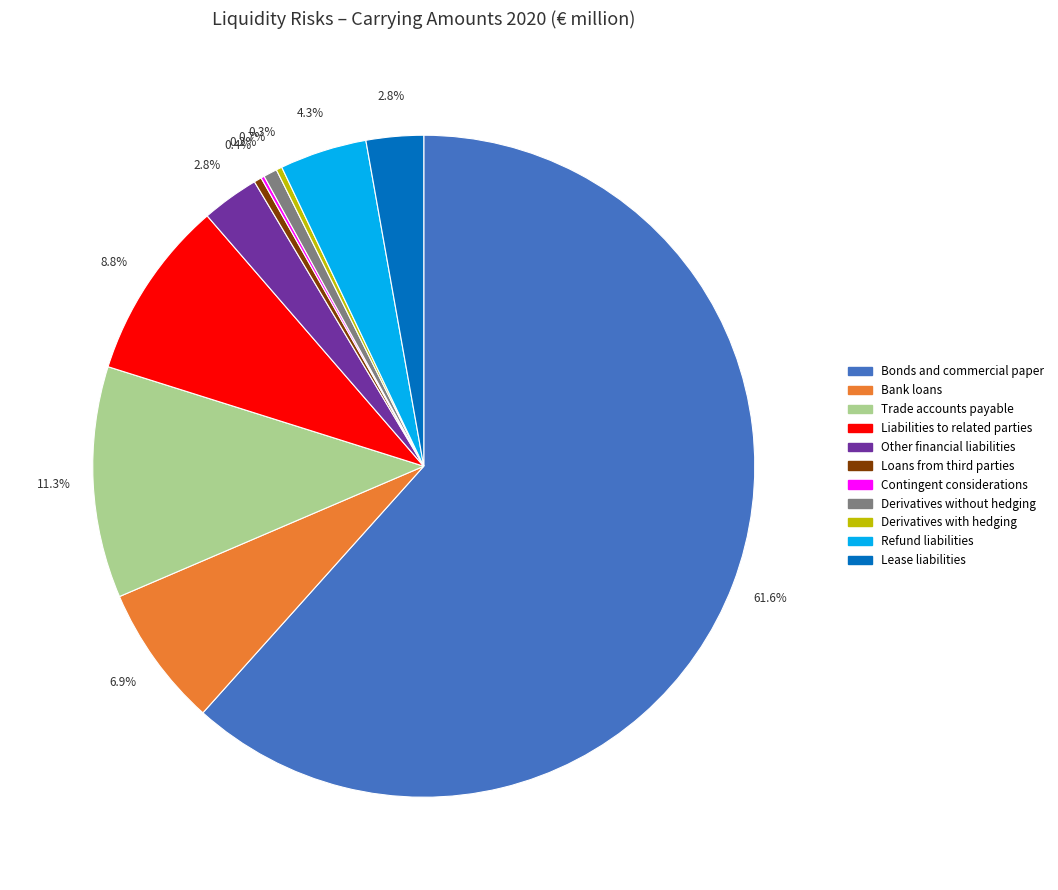

What is the largest slice in the pie chart?

Bonds and commercial paper